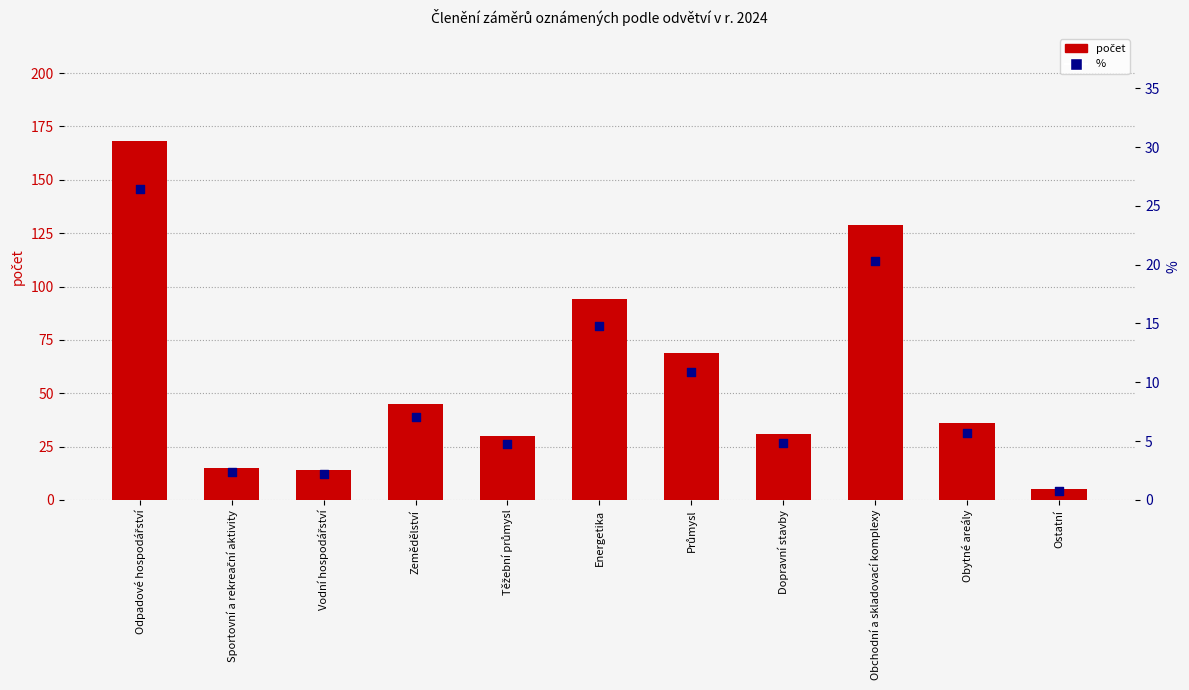

Which series contains the lowest Y value?

% 